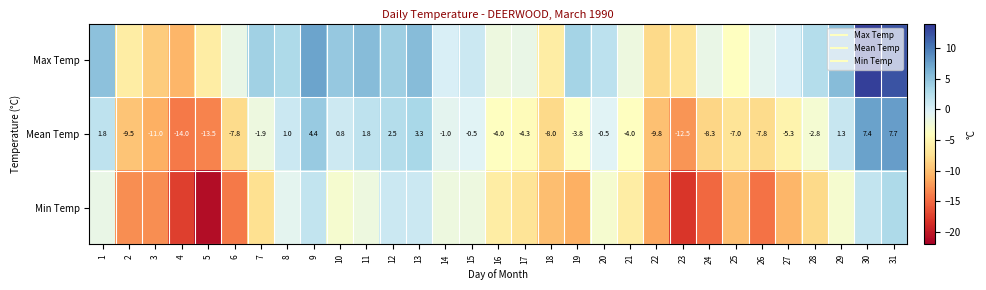

What is the difference between the maximum and minimum values in the Mean Temp series?

21.7